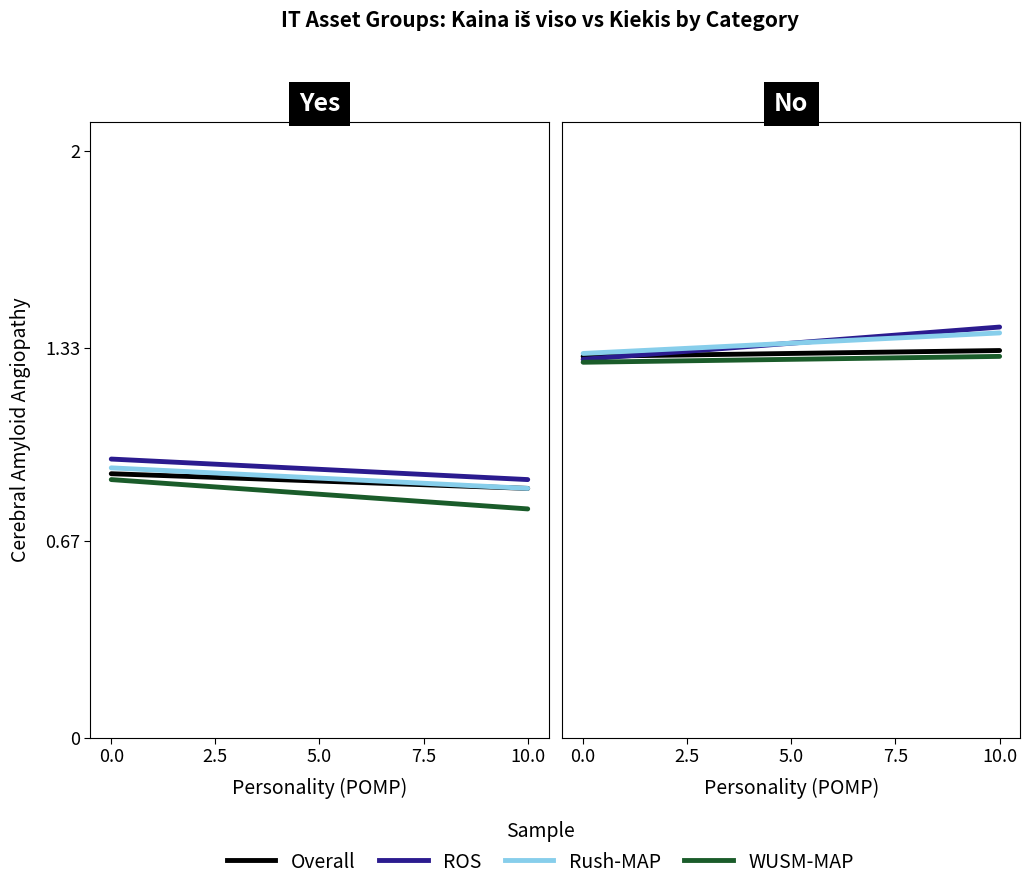

Is it true that WUSM-MAP equals 1.3 at 0.0?

True